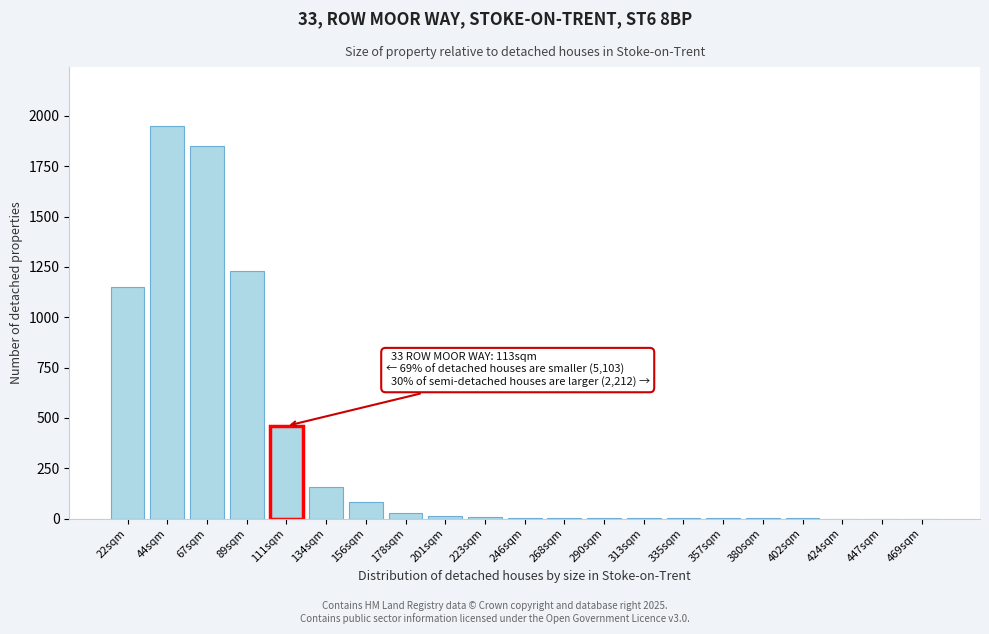

At which label is the value closest to 975?

22sqm